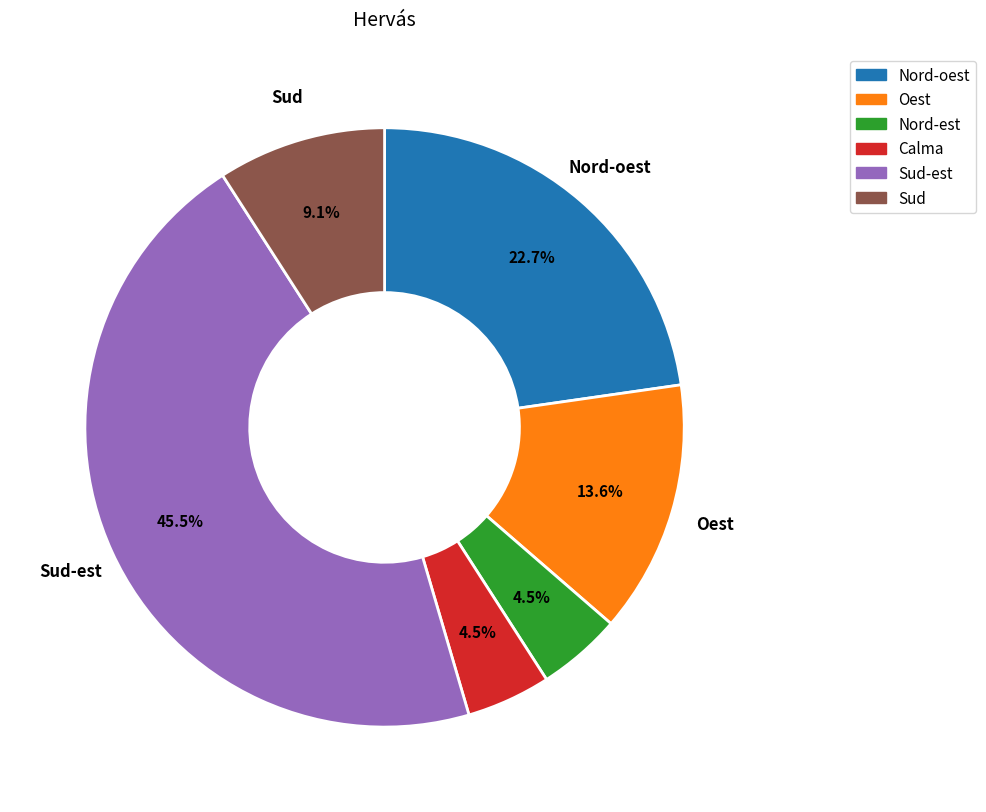

Which slice is the largest?

Sud-est